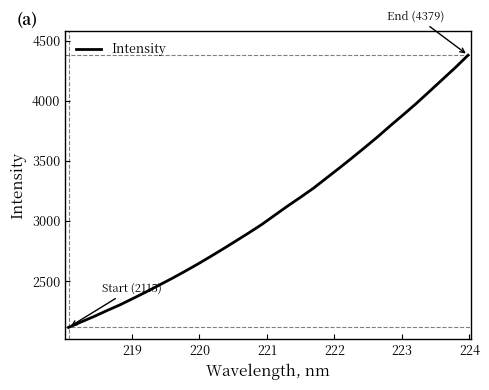

What is the maximum value shown in the chart?

4379.5